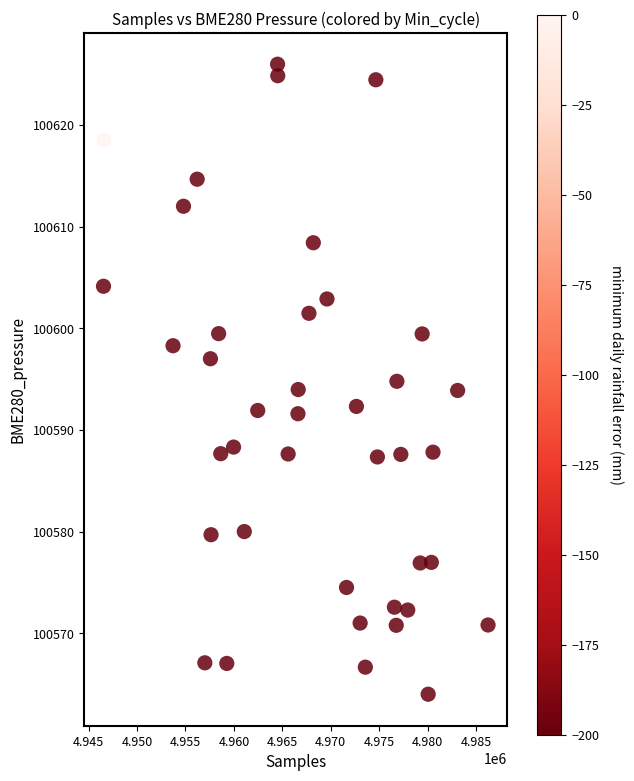

What is the range of X values (max minus min)?

39694.0